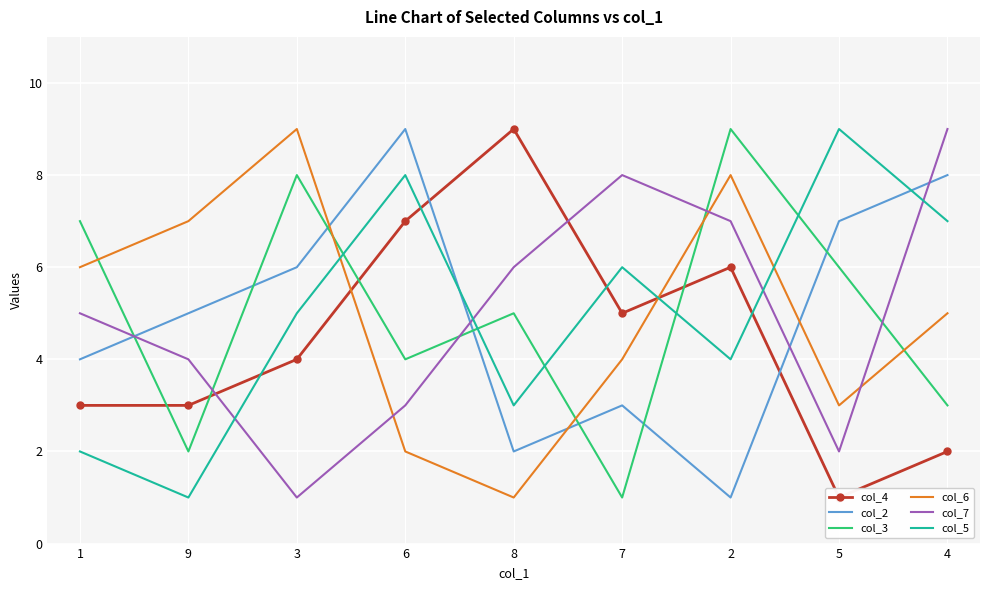

At how many categories does at least one series exceed 2?

9